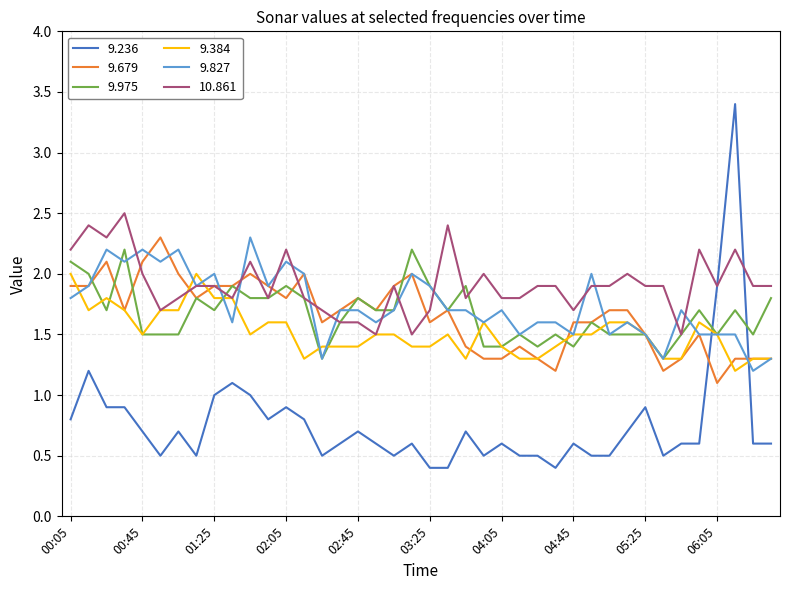

What are all the series names shown in the legend?

9.236, 9.679, 9.975, 9.384, 9.827, 10.861